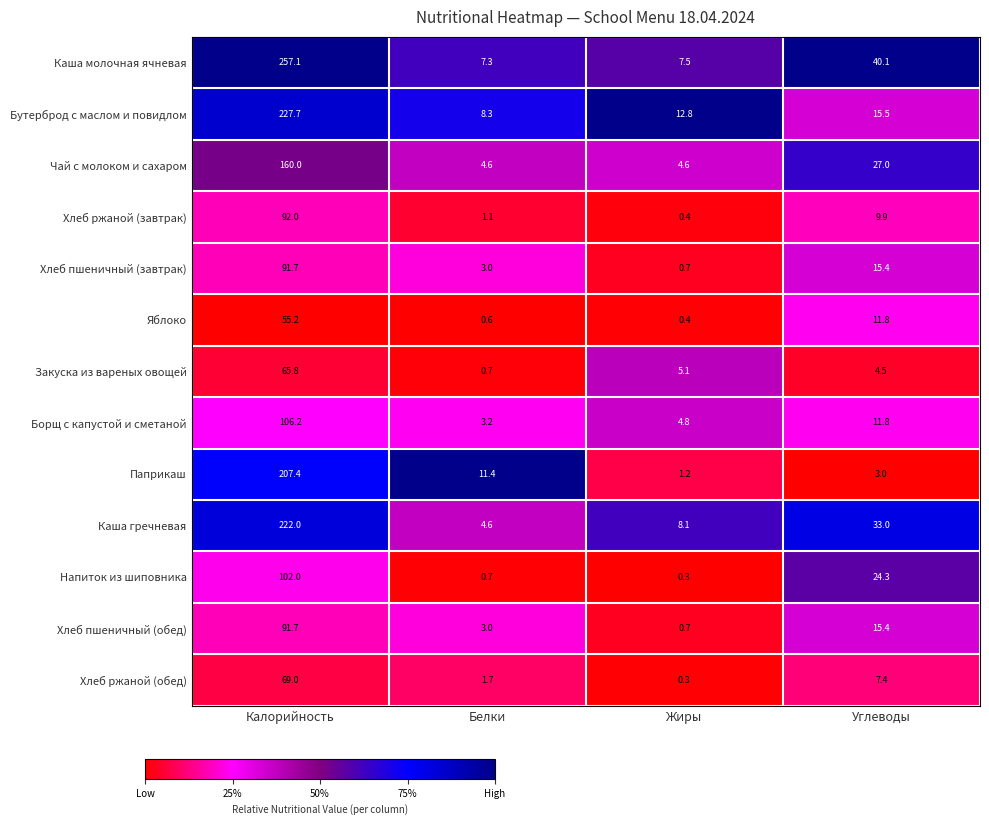

Which series has the largest range (max minus min)?

Каша молочная ячневая